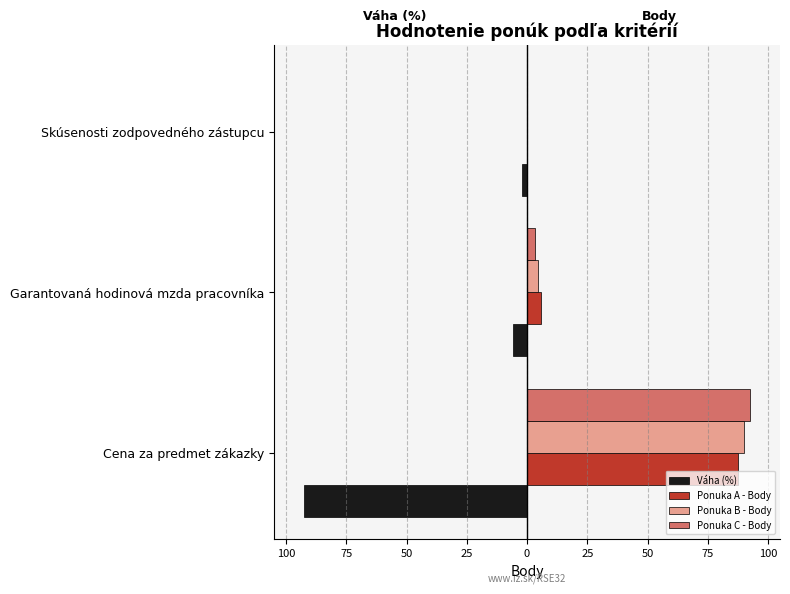

What are all the series names shown in the legend?

Váha (%), Ponuka A - Body, Ponuka B - Body, Ponuka C - Body